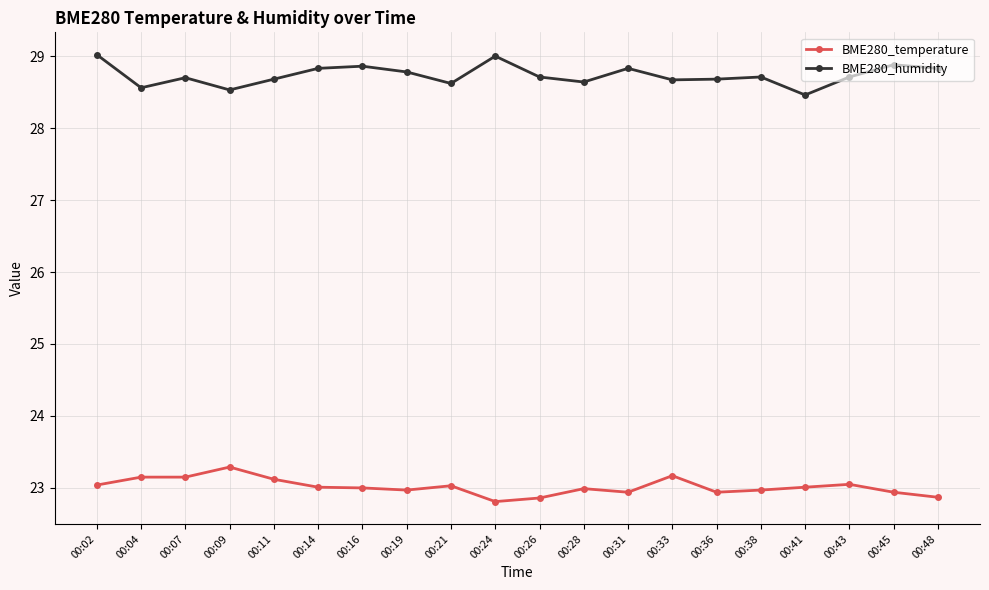

What is the value of the BME280_temperature point at the 11th from the left?

22.9